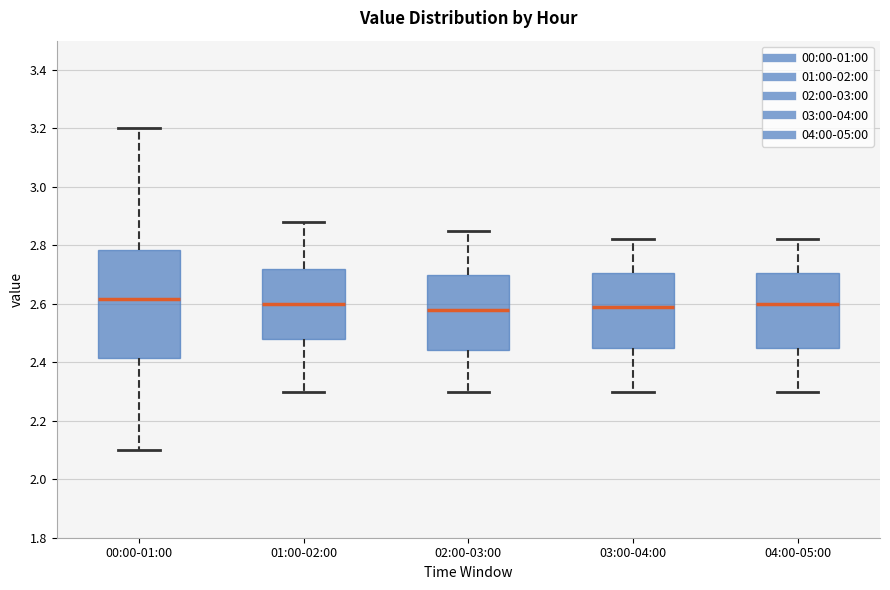

Where does the median line of the box for 01:00-02:00 sit on the y-axis? The values are not printed on the chart, so give them approximately, as read against the axis.

2.60